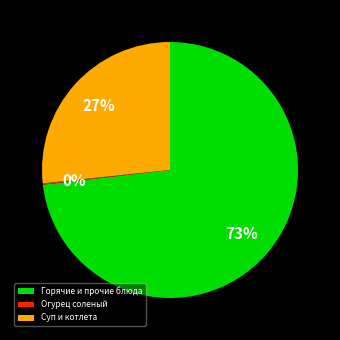

The Суп и котлета slice represents 19% of the pie. True or false?

False